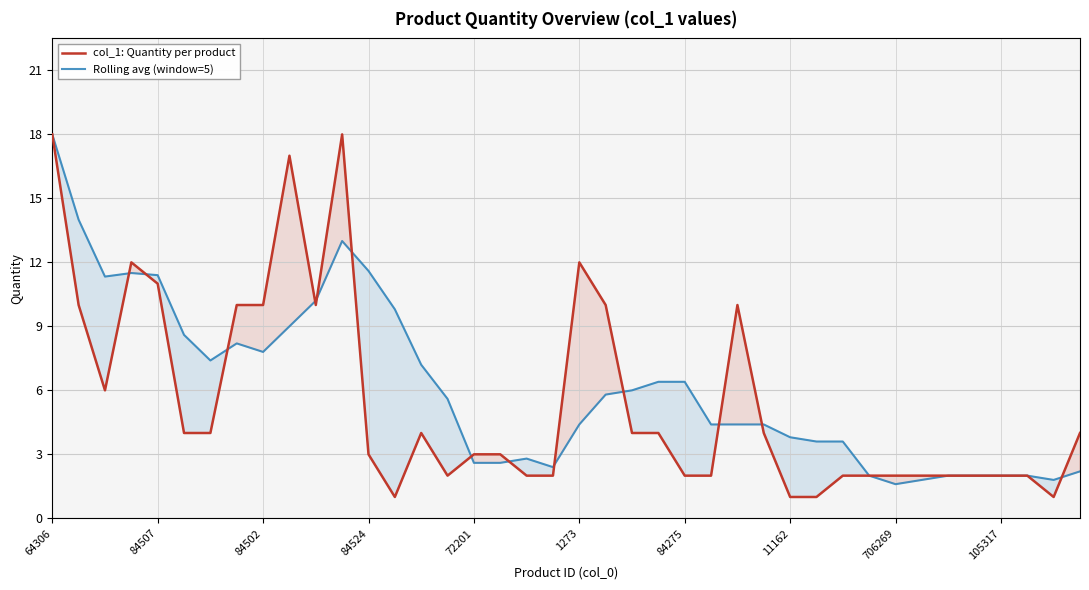

What are all the series names shown in the legend?

col_1: Quantity per product, Rolling avg (window=5)